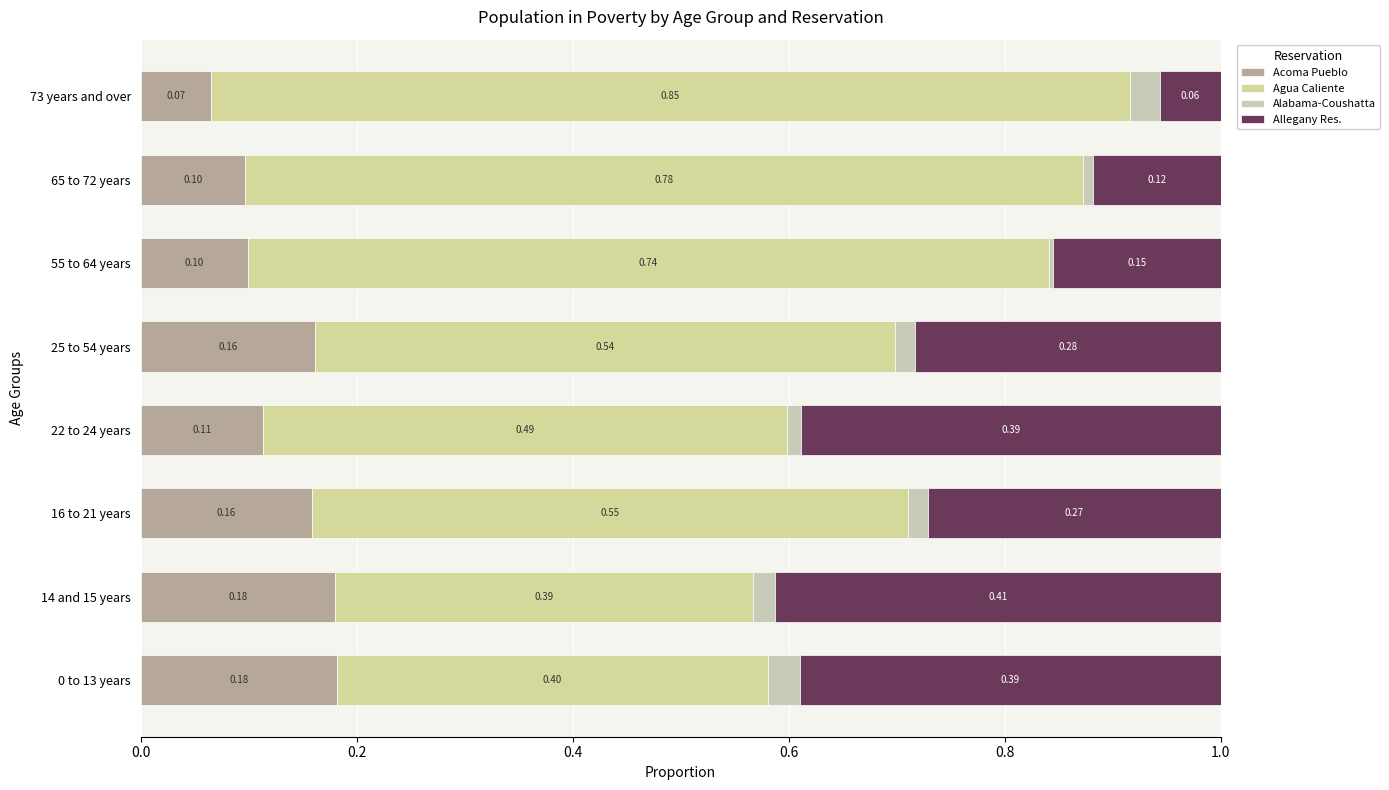

How many distinct data groups are displayed?

4